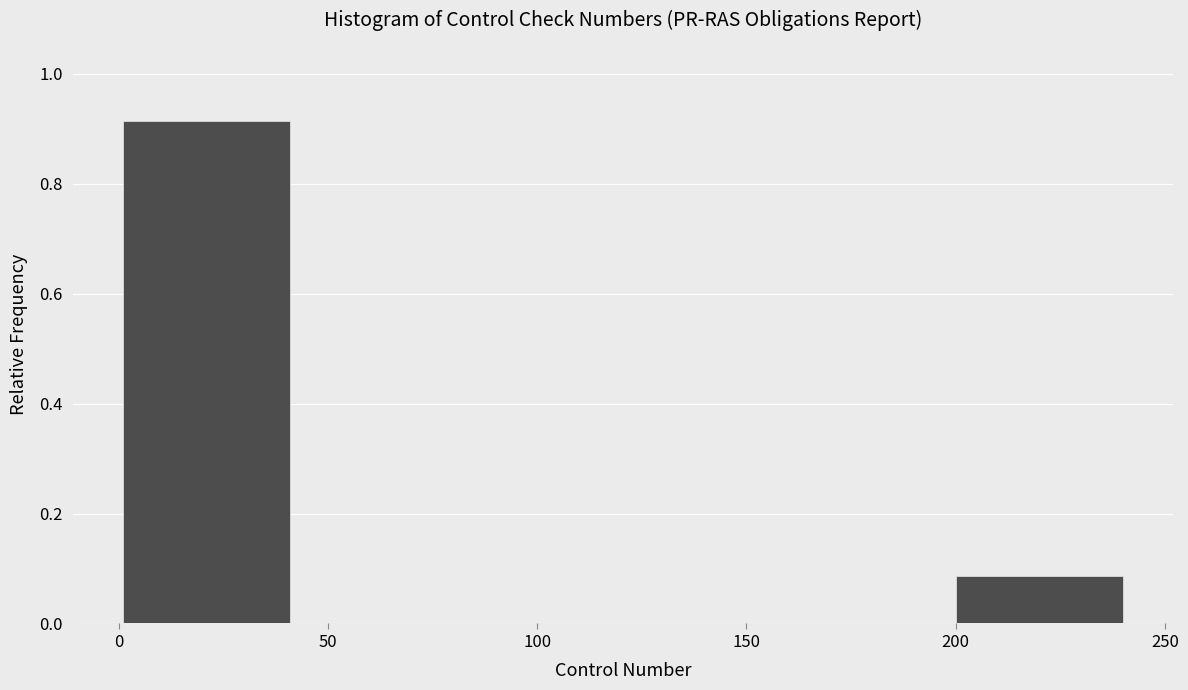

Reading left to right, list every bar in this chart as the range it spans on the x-axis followed by its height. Neither the bar edges nor the heights are printed on the chart, so give them approximately, as read against the axes.

0 to 40: 0.92
40 to 80: 0
80 to 120: 0
120 to 160: 0
160 to 200: 0
200 to 240: 0.08